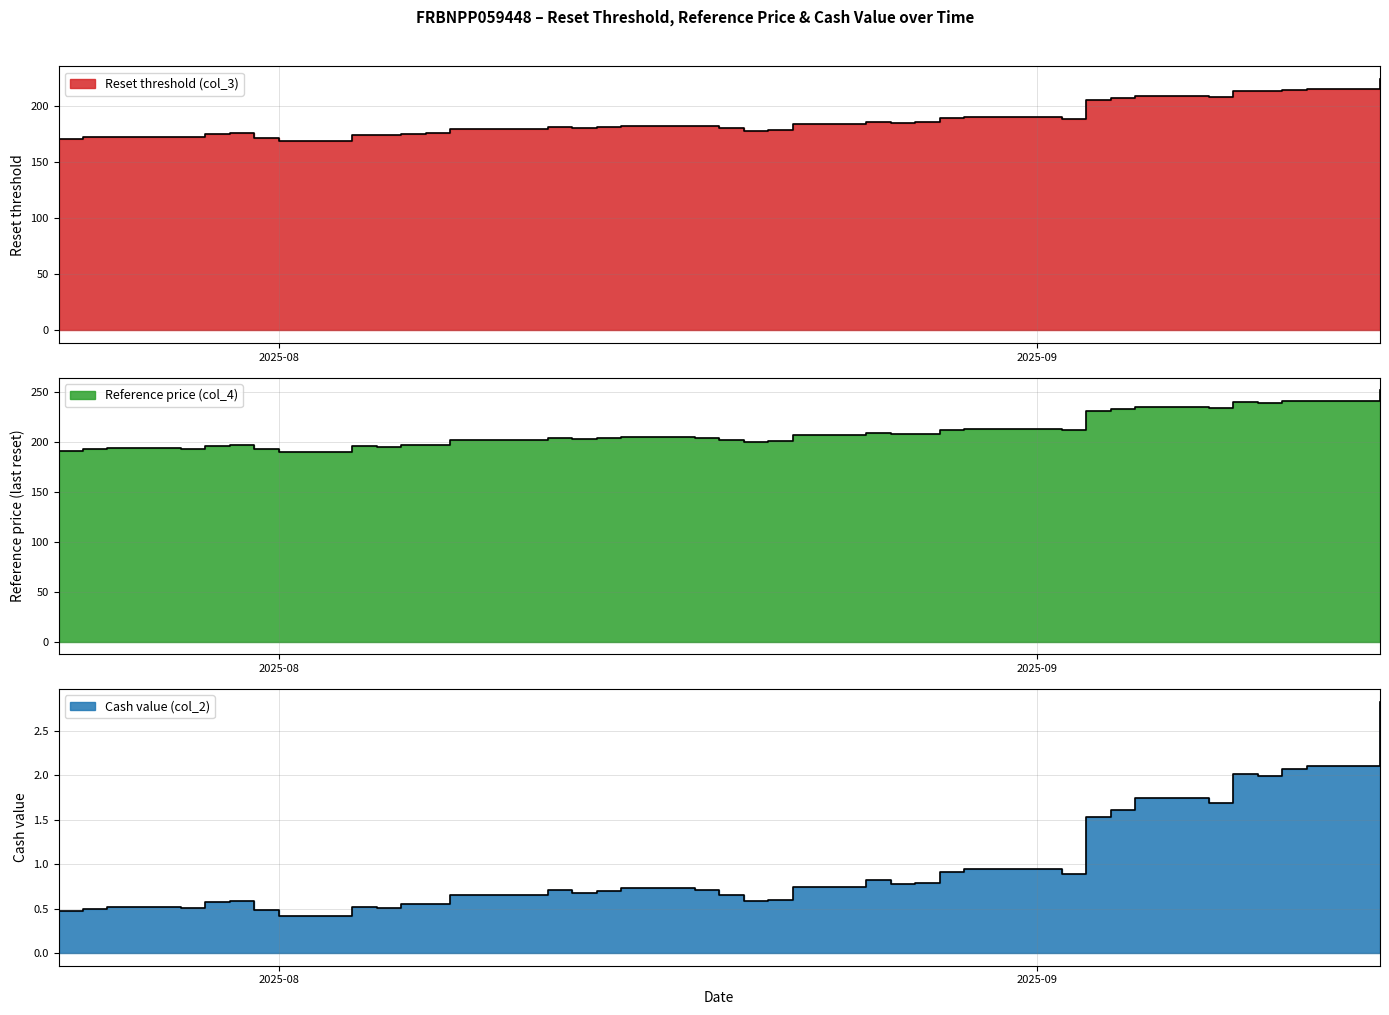

What are all the series names shown in the legend?

Reset threshold (col_3), Reference price (col_4), Cash value (col_2)